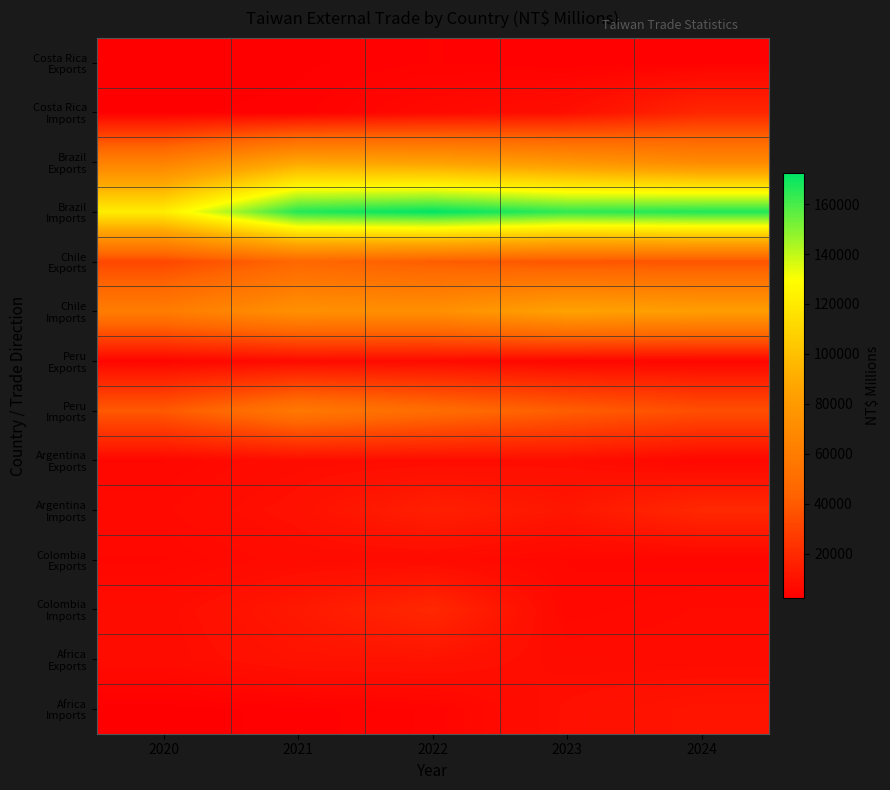

Which series has the largest total across all categories?

Brazil Imports